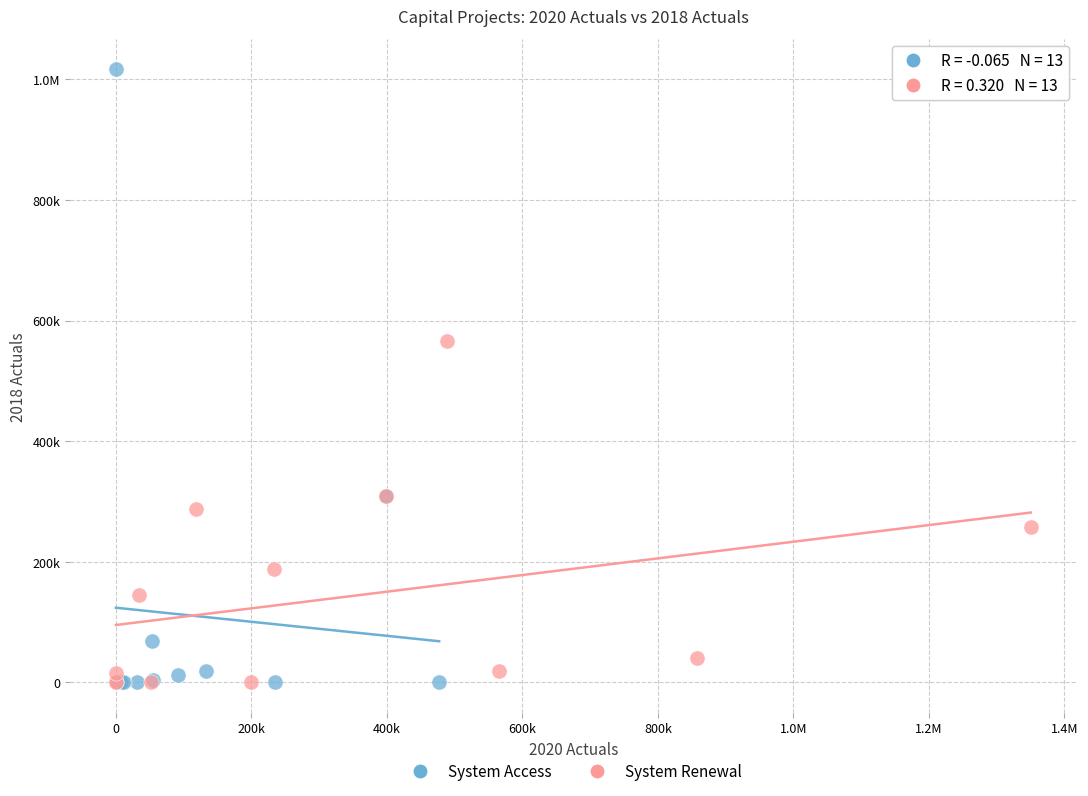

What are all the series names shown in the legend?

System Access, System Renewal